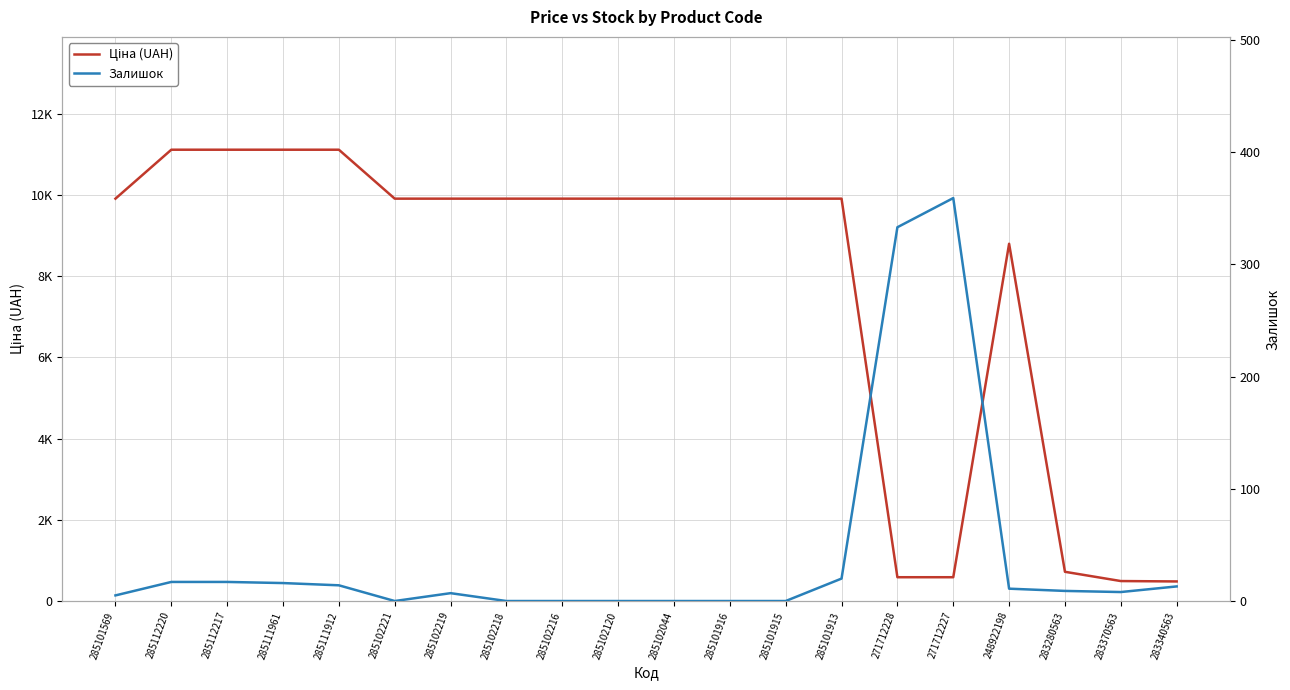

What is the approximate value of Ціна (UAH) at 285111961?

11113.6